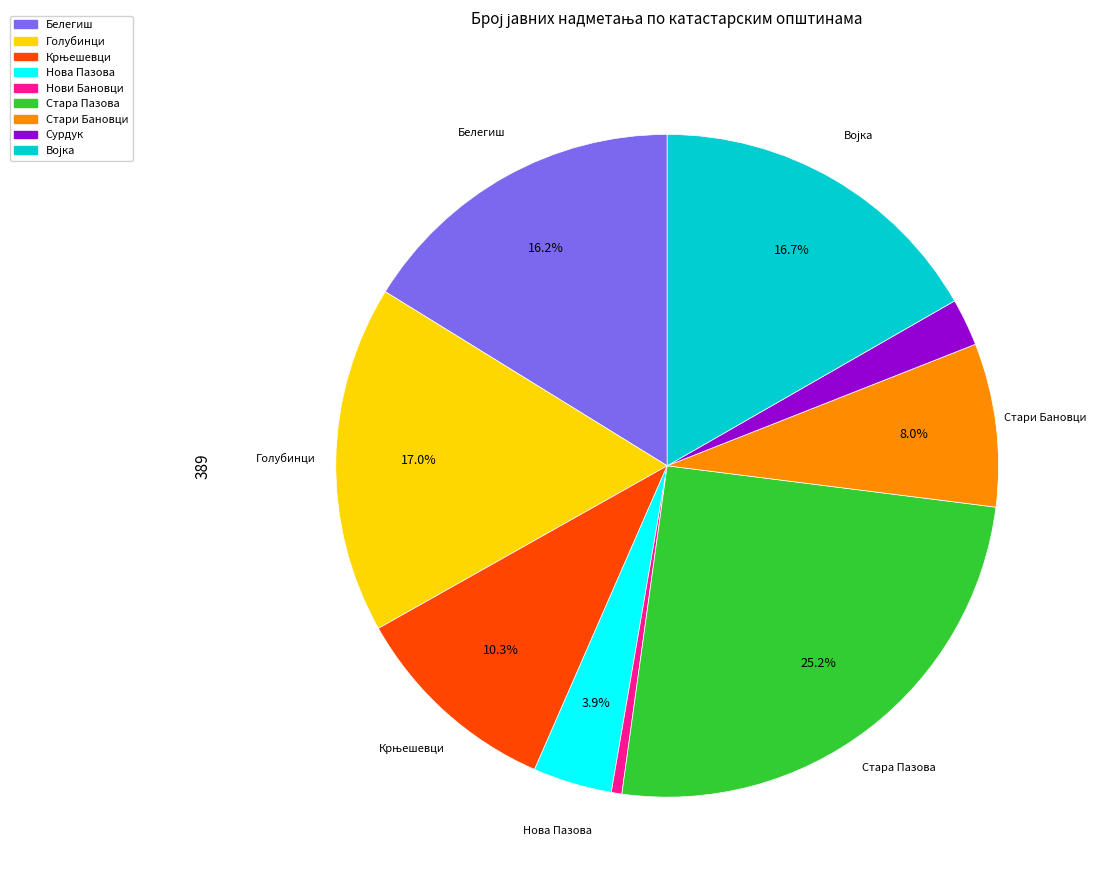

The Голубинци slice represents 17% of the pie. True or false?

True